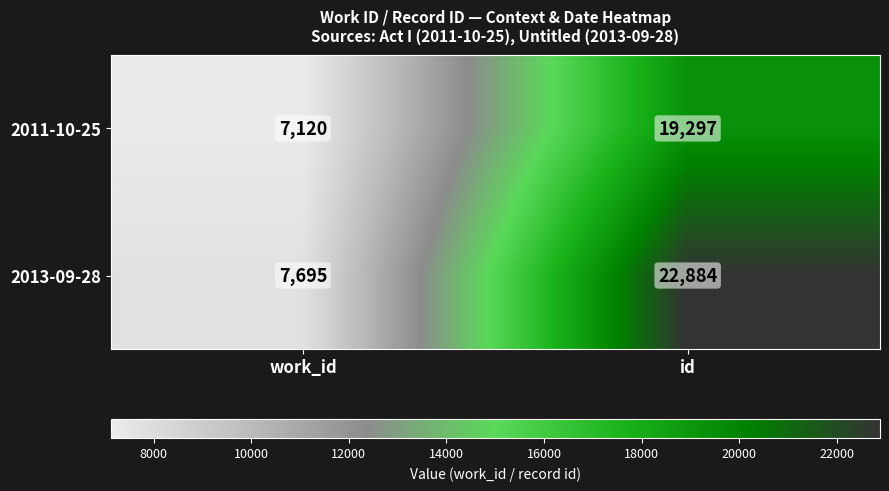

Reading left to right, list all the values displayed in this chart.

2011-10-25: work_id=7120	id=19297
2013-09-28: work_id=7695	id=22884